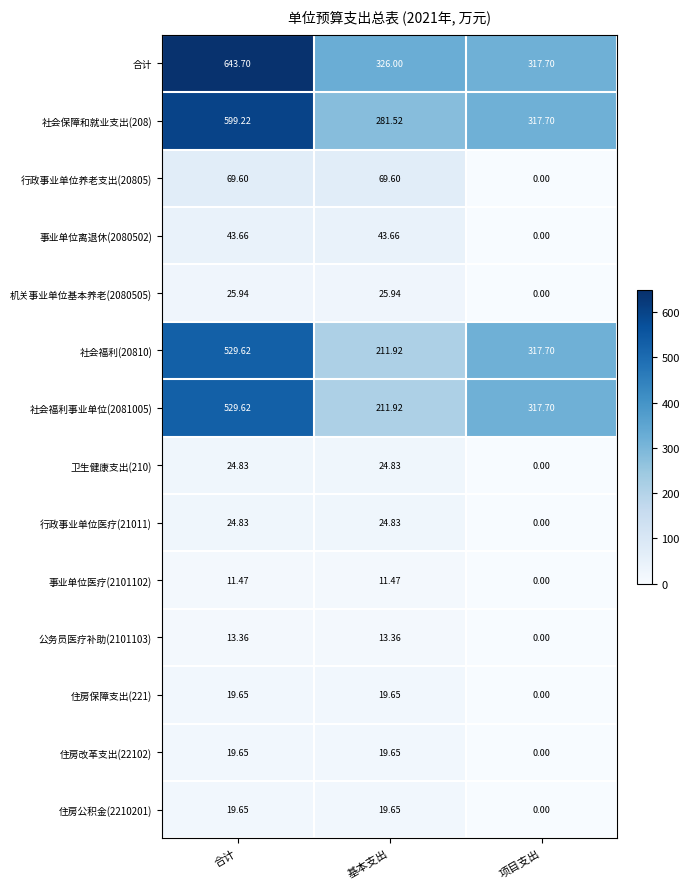

Rank the categories by 社会福利事业单位(2081005) value from highest to lowest.

合计, 项目支出, 基本支出